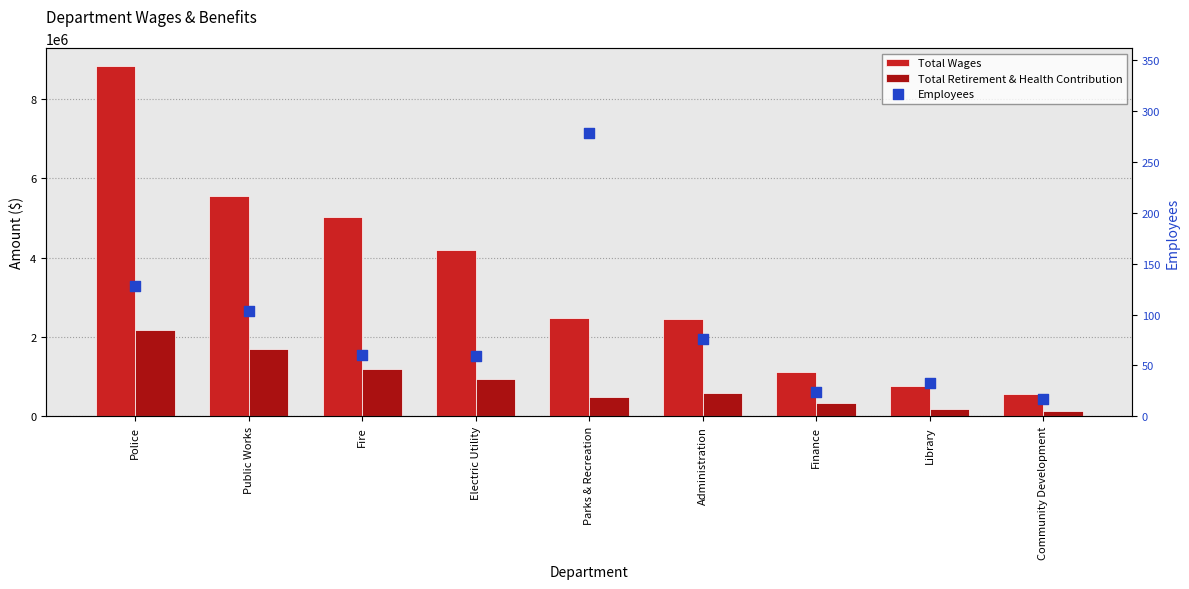

Which series has the largest Y range (max minus min)?

Total Wages